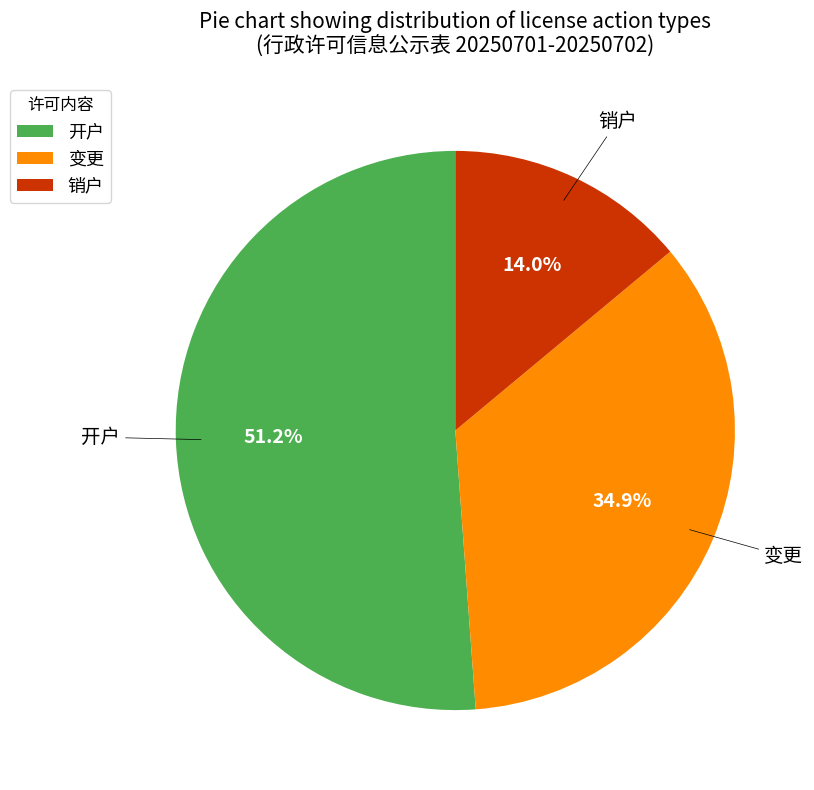

Which category accounts for the majority?

开户